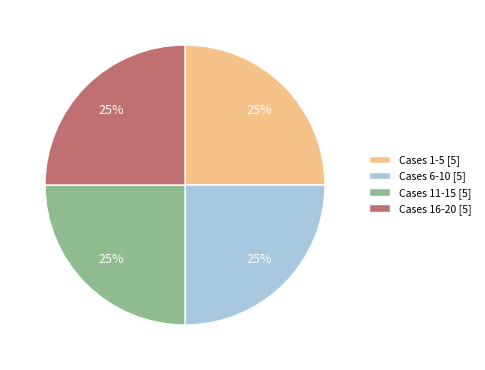

Is there any slice that represents more than half of the pie?

No